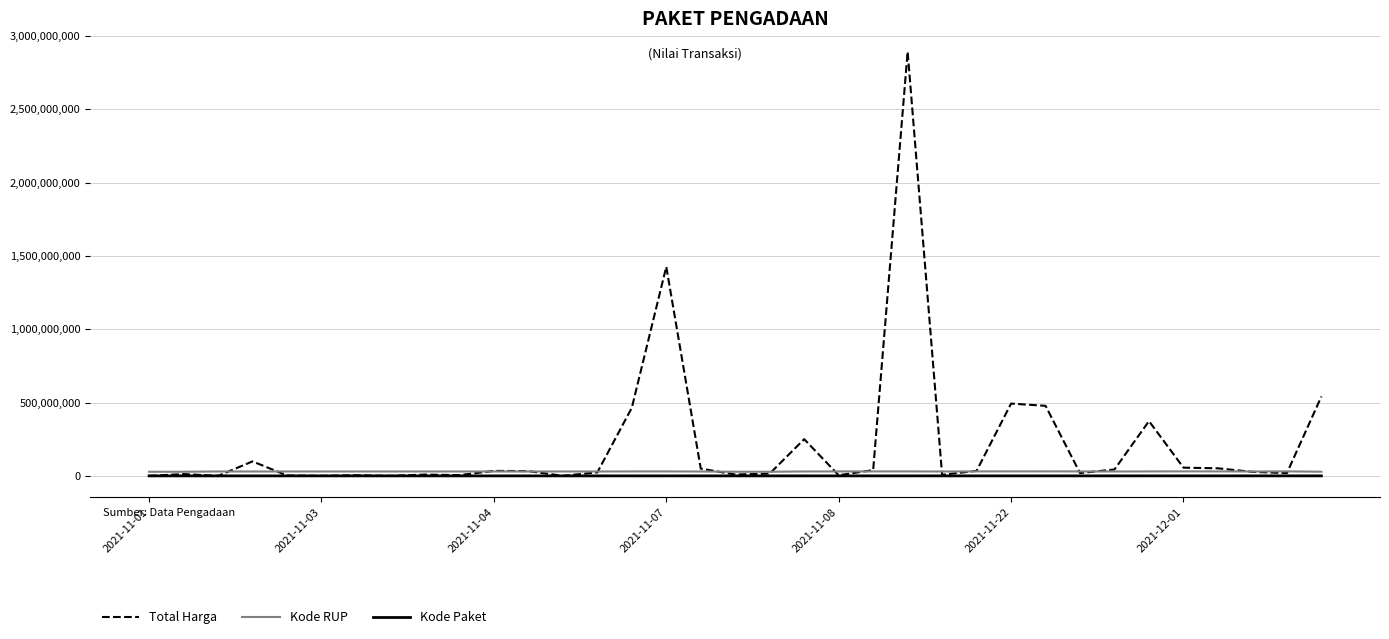

Which series has the largest total across all categories?

Total Harga